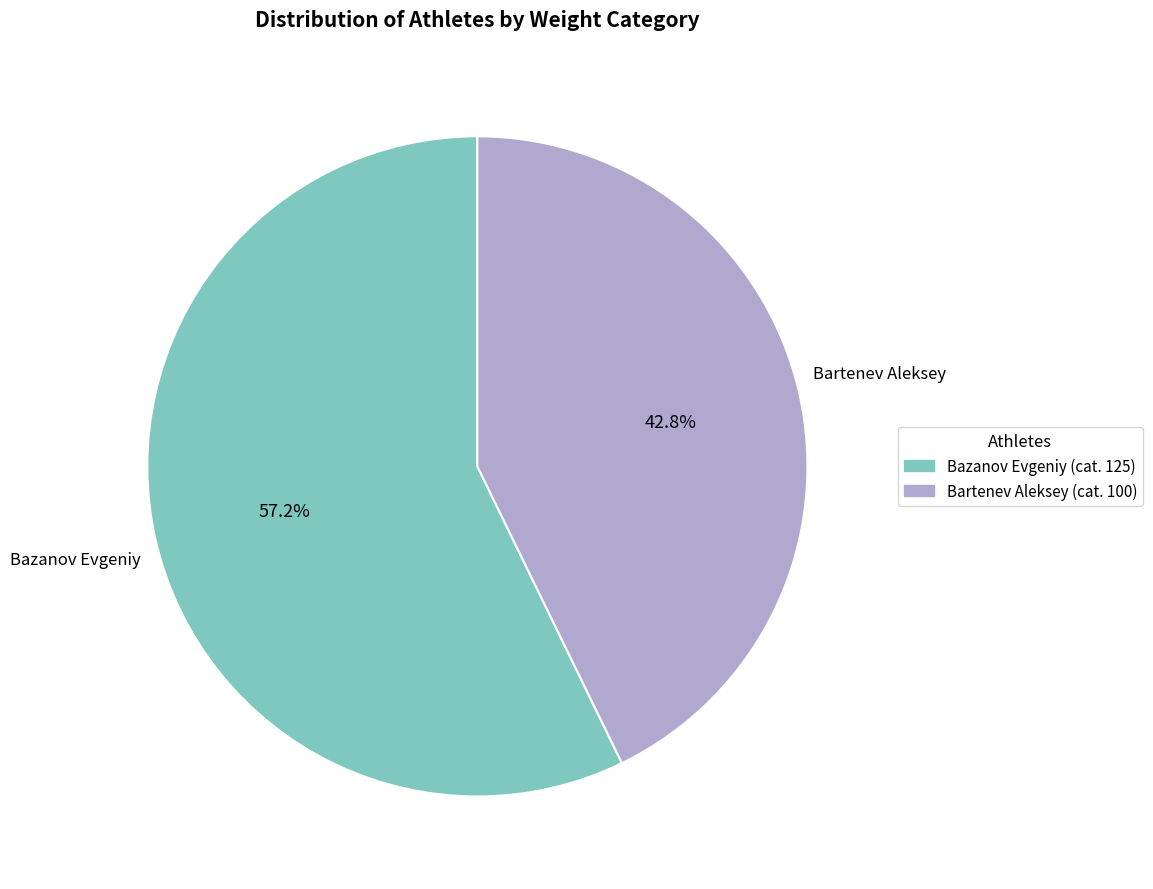

Is there any slice that represents more than half of the pie?

Yes